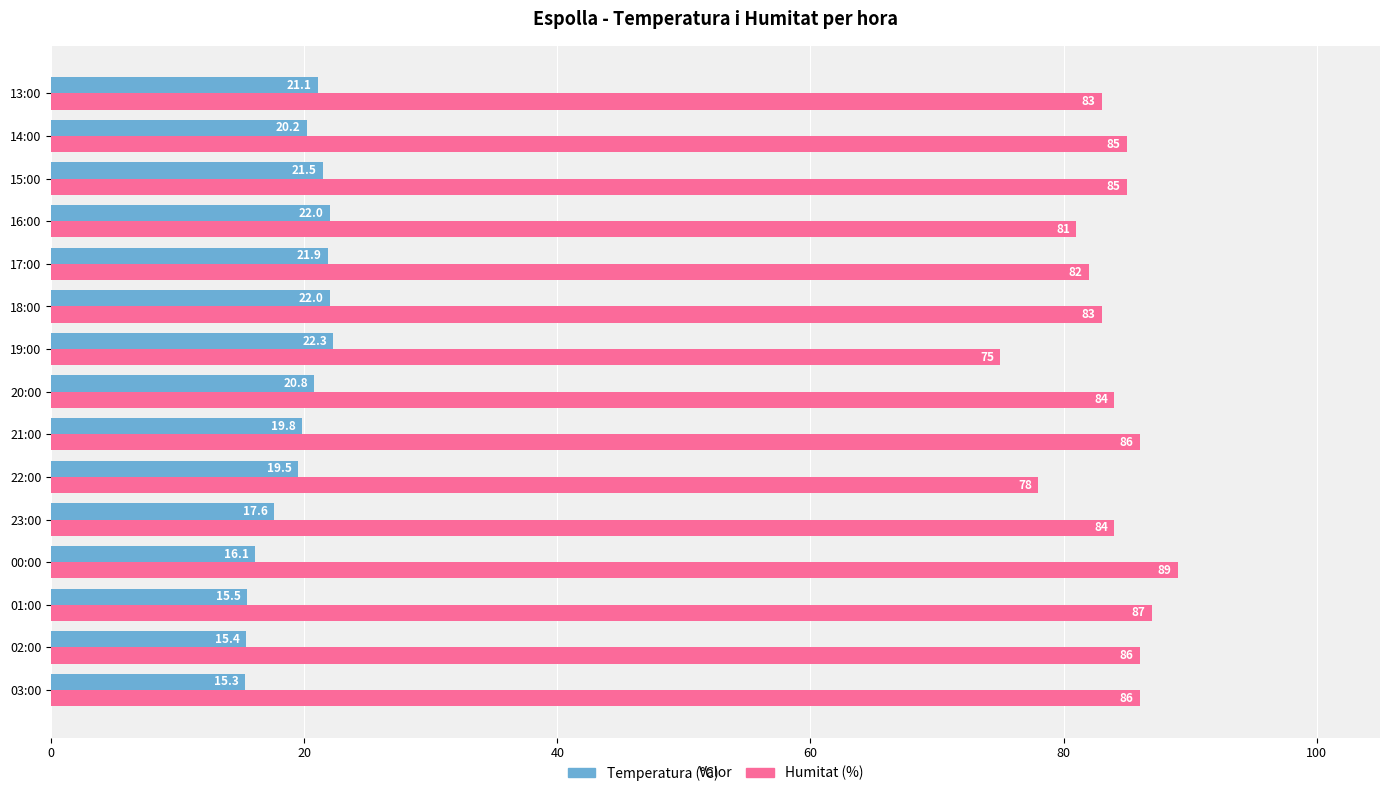

At how many categories does at least one series exceed 70?

15